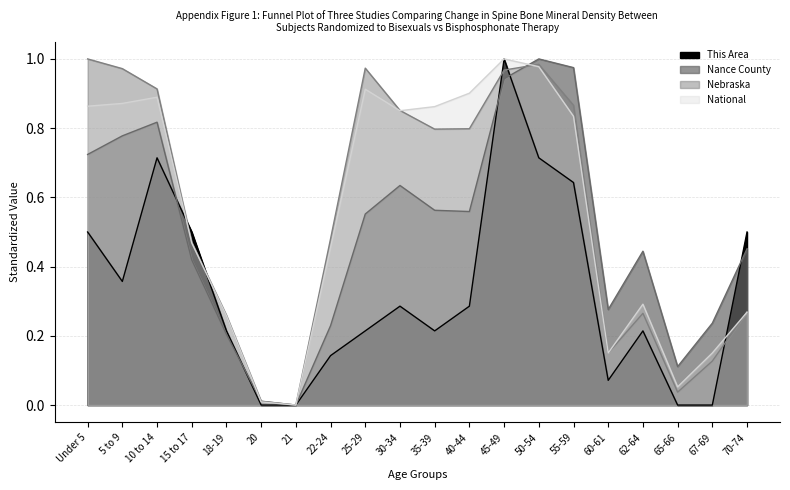

In National, how many points are higher than both neighbors (excluding endpoints)?

4